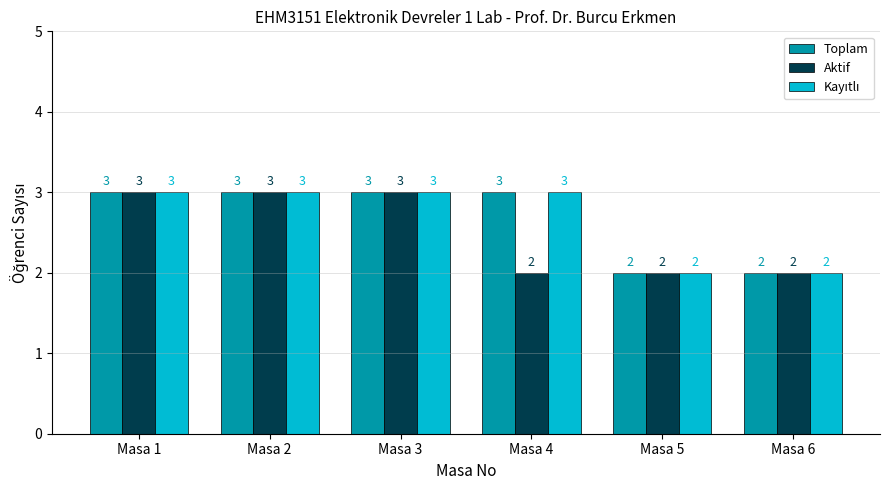

How many Aktif values are between 2 and 3?

6